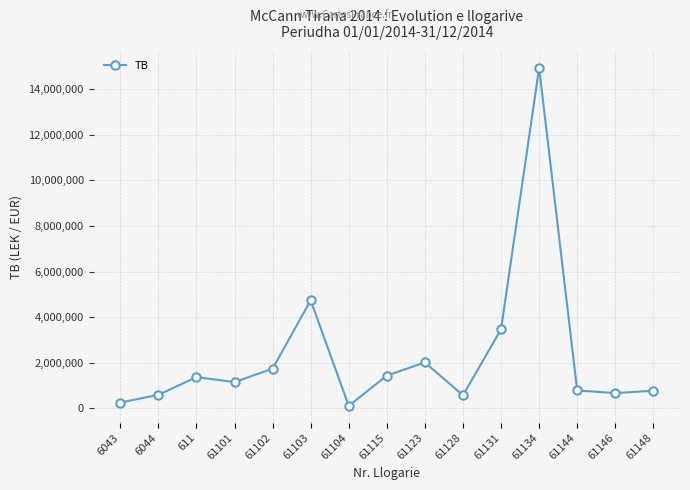

What is the sum of the values at 611 and 6044?

1954187.5